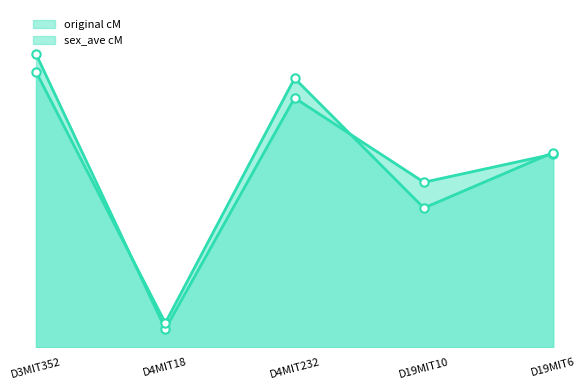

Read the original cM line value at D3MIT352.

83.5